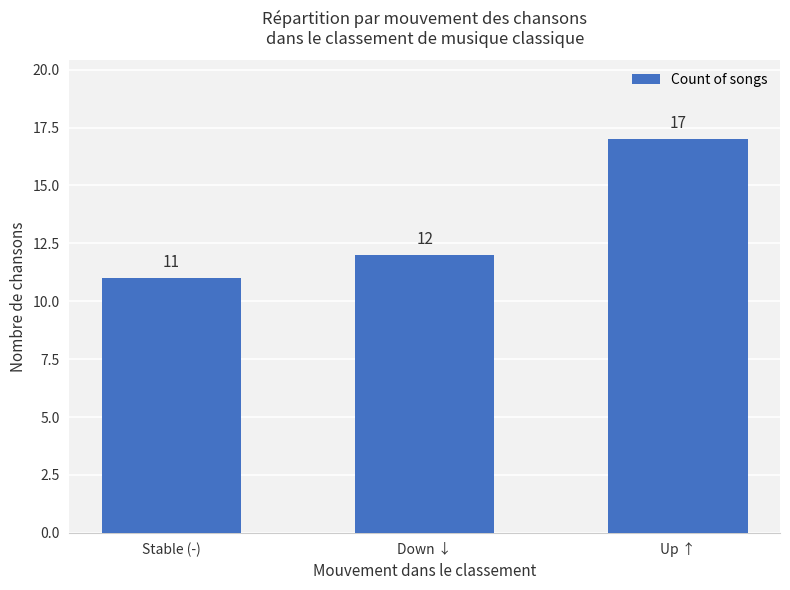

Count the number of categories in the chart.

3